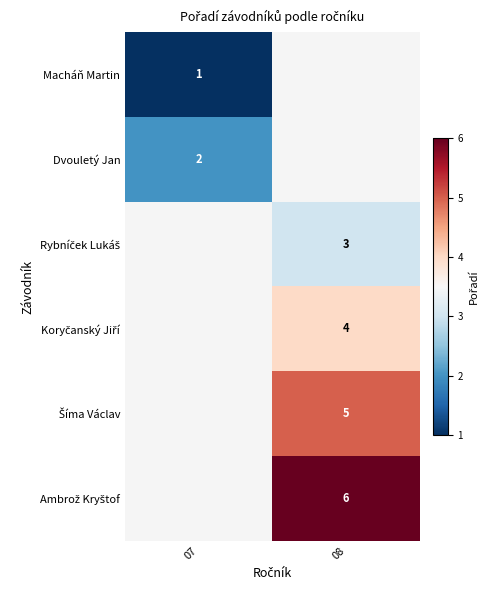

True or false: Macháň Martin has a value of 1 at 07.

True